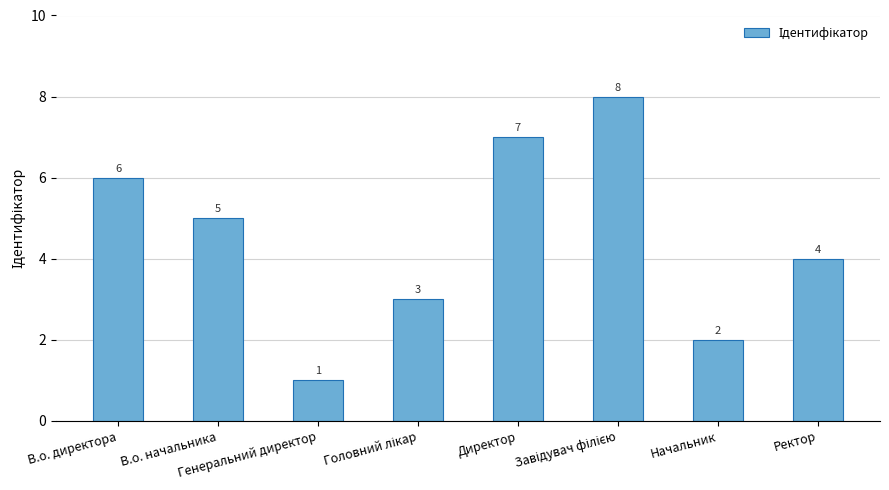

What is the sum of all values?

36